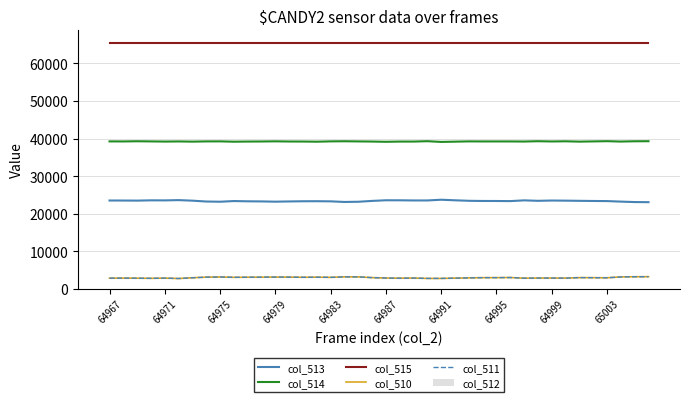

The col_511 series shows 2946 at 64995. True or false?

True